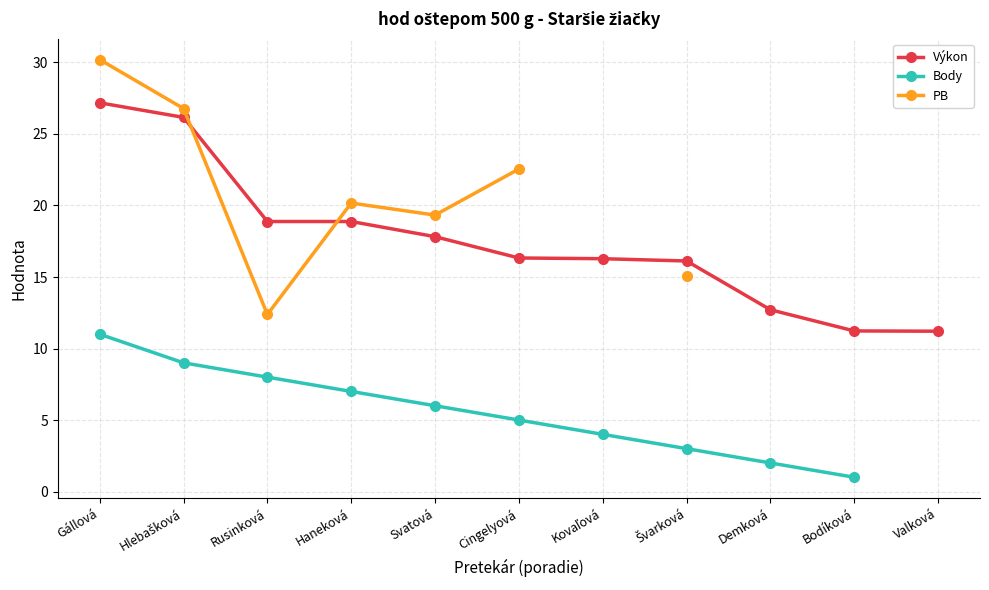

What is the greatest value displayed?

30.2